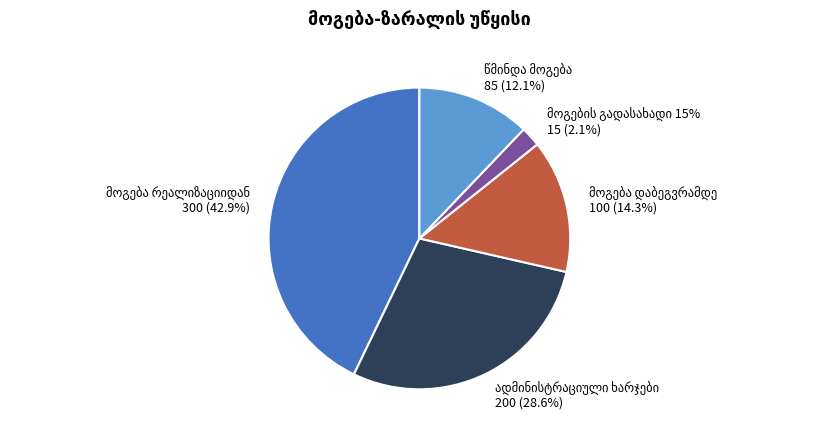

How many slices are in this pie chart?

5